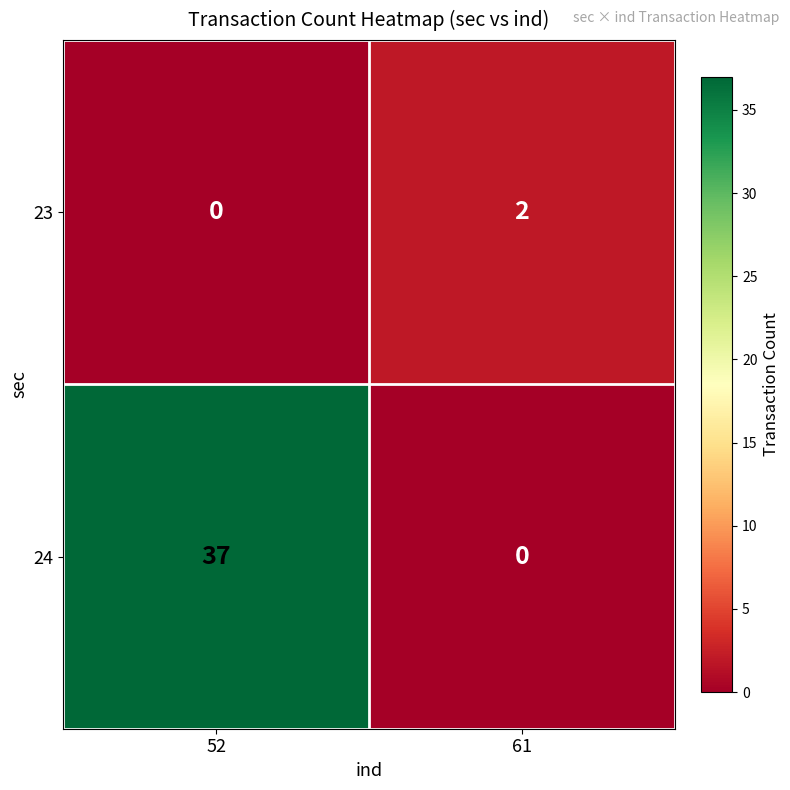

Which series has the largest total across all categories?

24